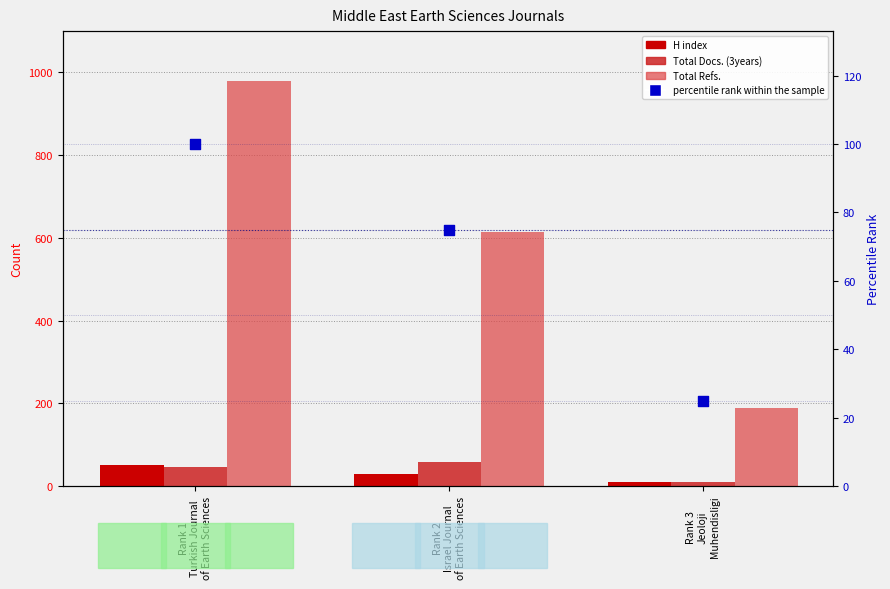

At which category is the sum across all series the highest?

Rank 1
Turkish Journal
of Earth Sciences